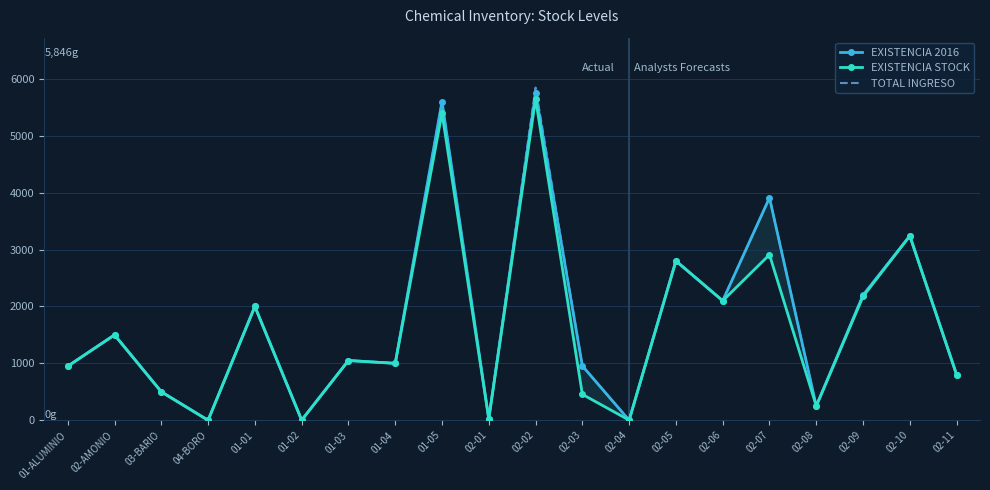

Is the value of EXISTENCIA 2016 at 01-04 greater than the value of TOTAL INGRESO at 02-AMONIO?

No